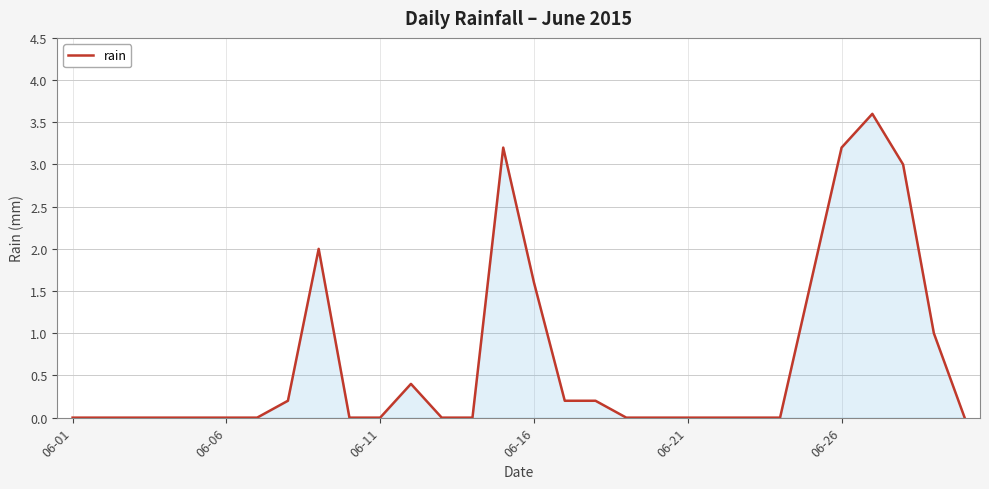

What is the difference between the maximum and minimum values?

3.6